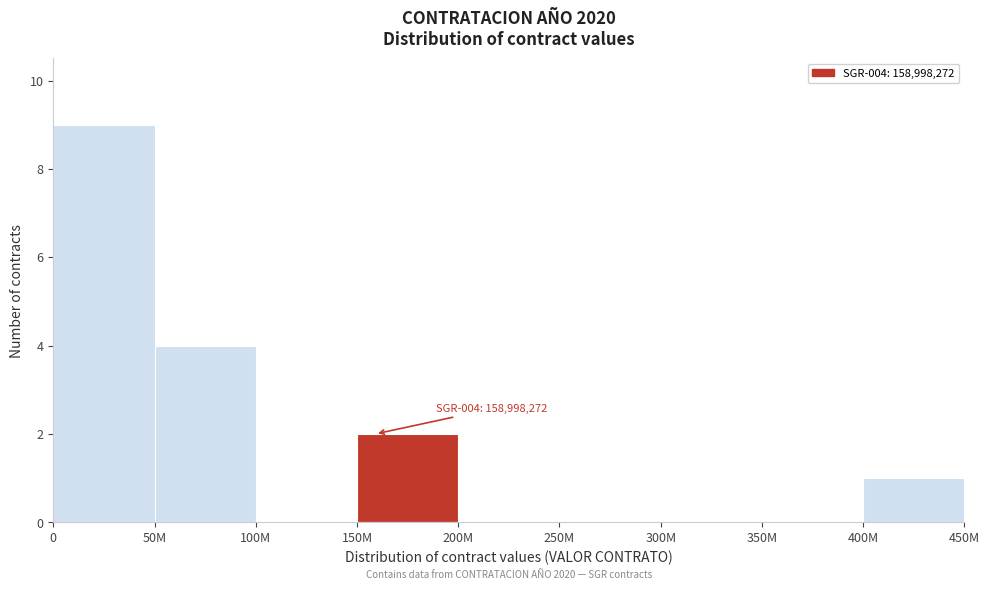

Reading left to right, extract all data points from this chart.

0=9	50M=4	100M=0	150M=2	200M=0	250M=0	300M=0	350M=0	400M=1